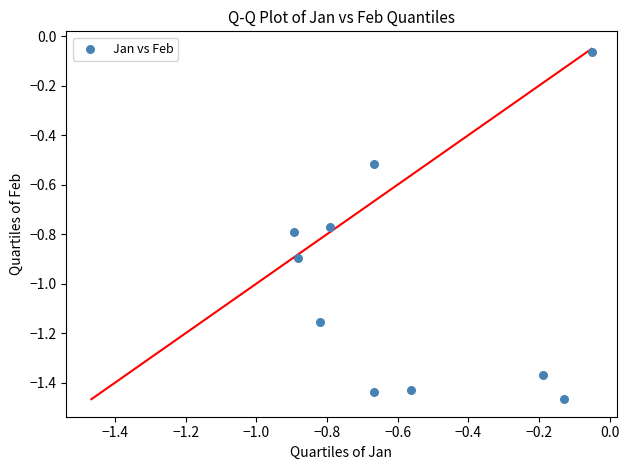

What is the average X value?

-0.6